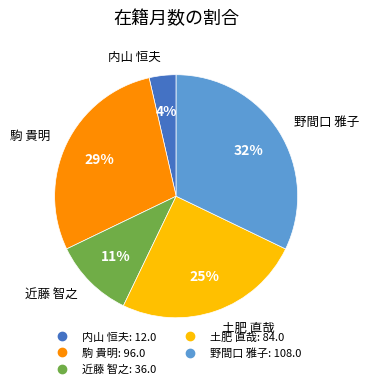

What percentage is the 内山 恒夫 slice, to the nearest percent?

4%